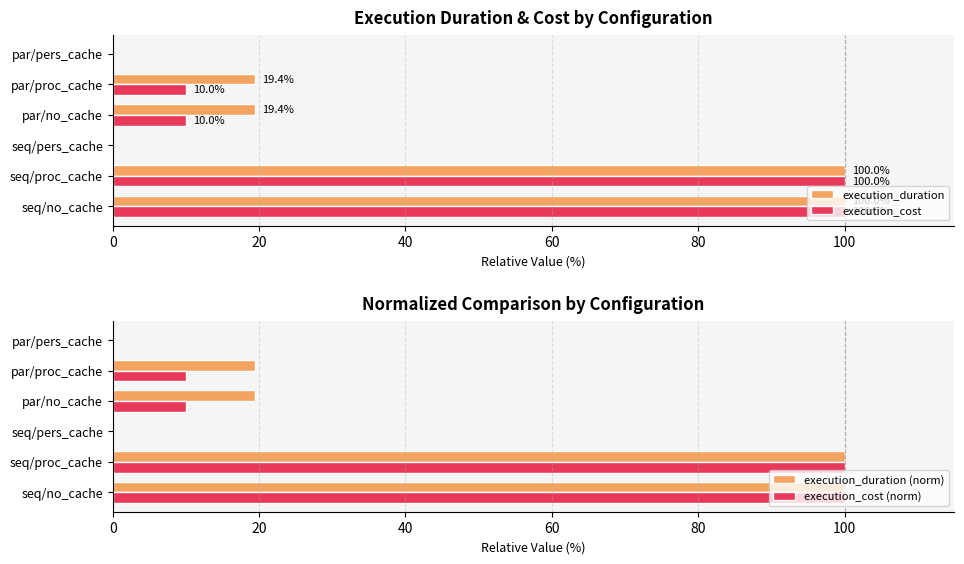

What are all the series names shown in the legend?

execution_duration, execution_cost, execution_duration (norm), execution_cost (norm)